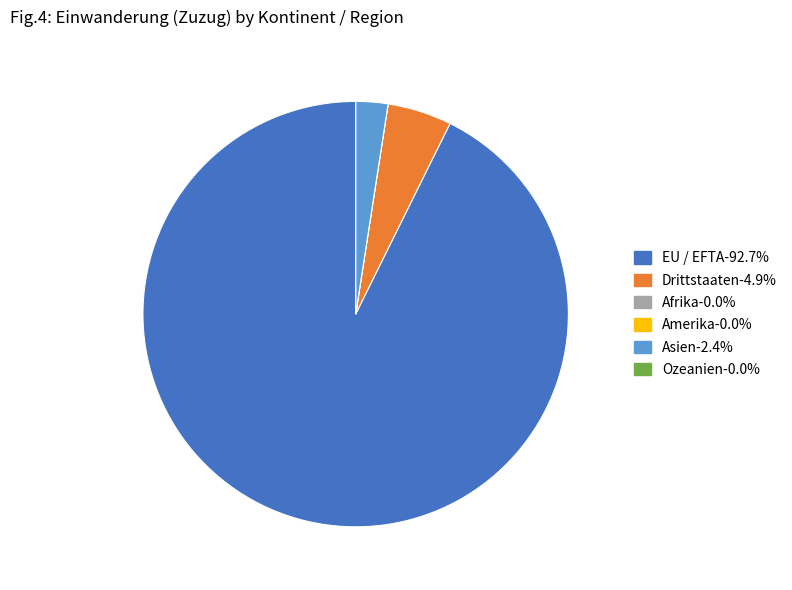

Combined, do EU / EFTA and Drittstaaten account for over 50%?

Yes